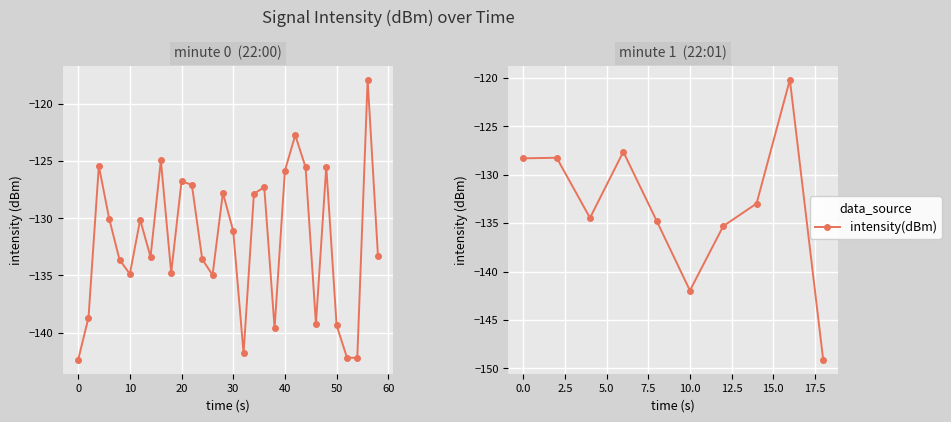

The value at 0 is -38.2. True or false?

False